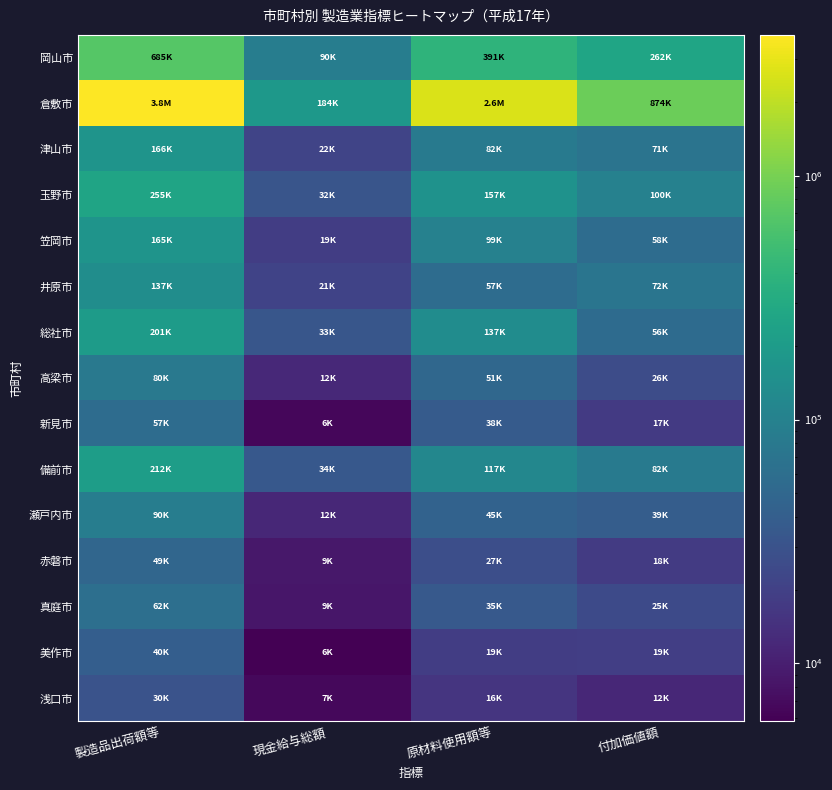

Which category has the highest value across all series?

製造品出荷額等